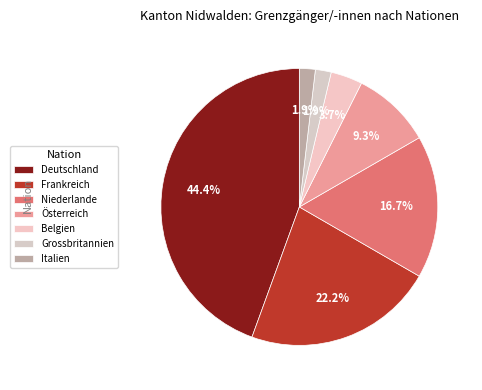

To the nearest percent, what is the difference between the Deutschland and Niederlande slice percentages?

28%